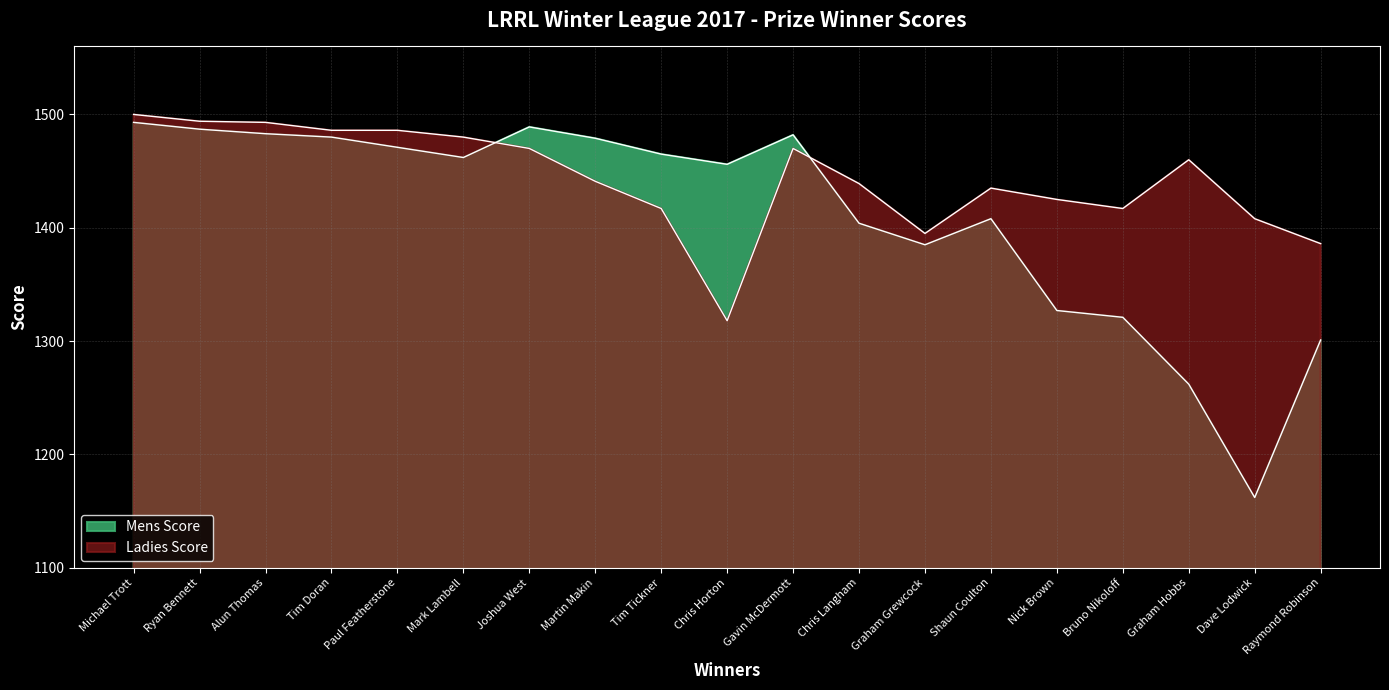

List the labels in order of Ladies Score value, largest first.

Michael Trott, Ryan Bennett, Alun Thomas, Tim Doran, Paul Featherstone, Mark Lambell, Joshua West, Gavin McDermott, Graham Hobbs, Martin Makin, Chris Langham, Shaun Coulton, Nick Brown, Tim Tickner, Bruno Nikoloff, Dave Lodwick, Graham Grewcock, Raymond Robinson, Chris Horton